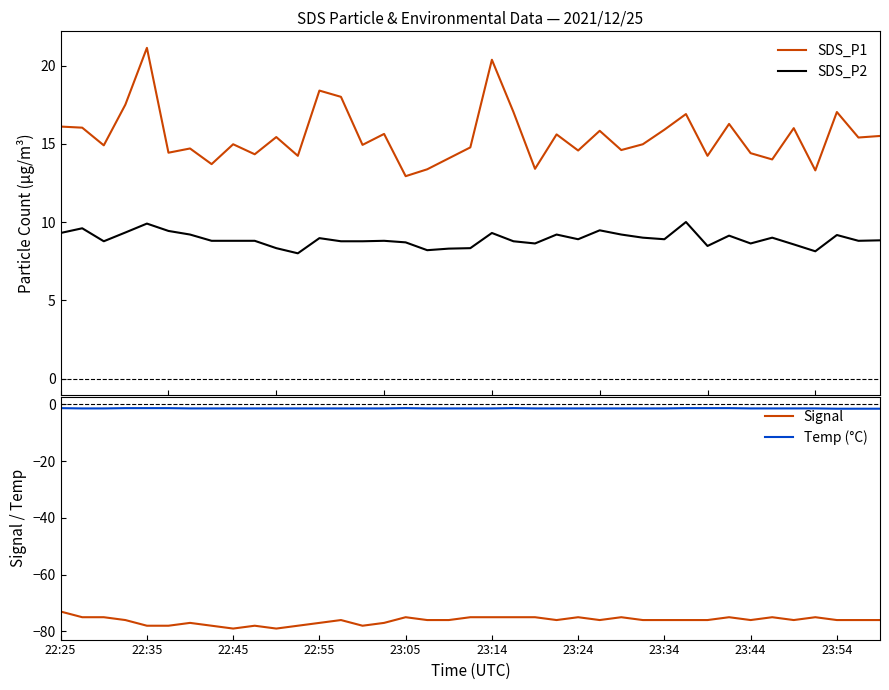

True or false: SDS_P1 and SDS_P2 cross at least once.

False